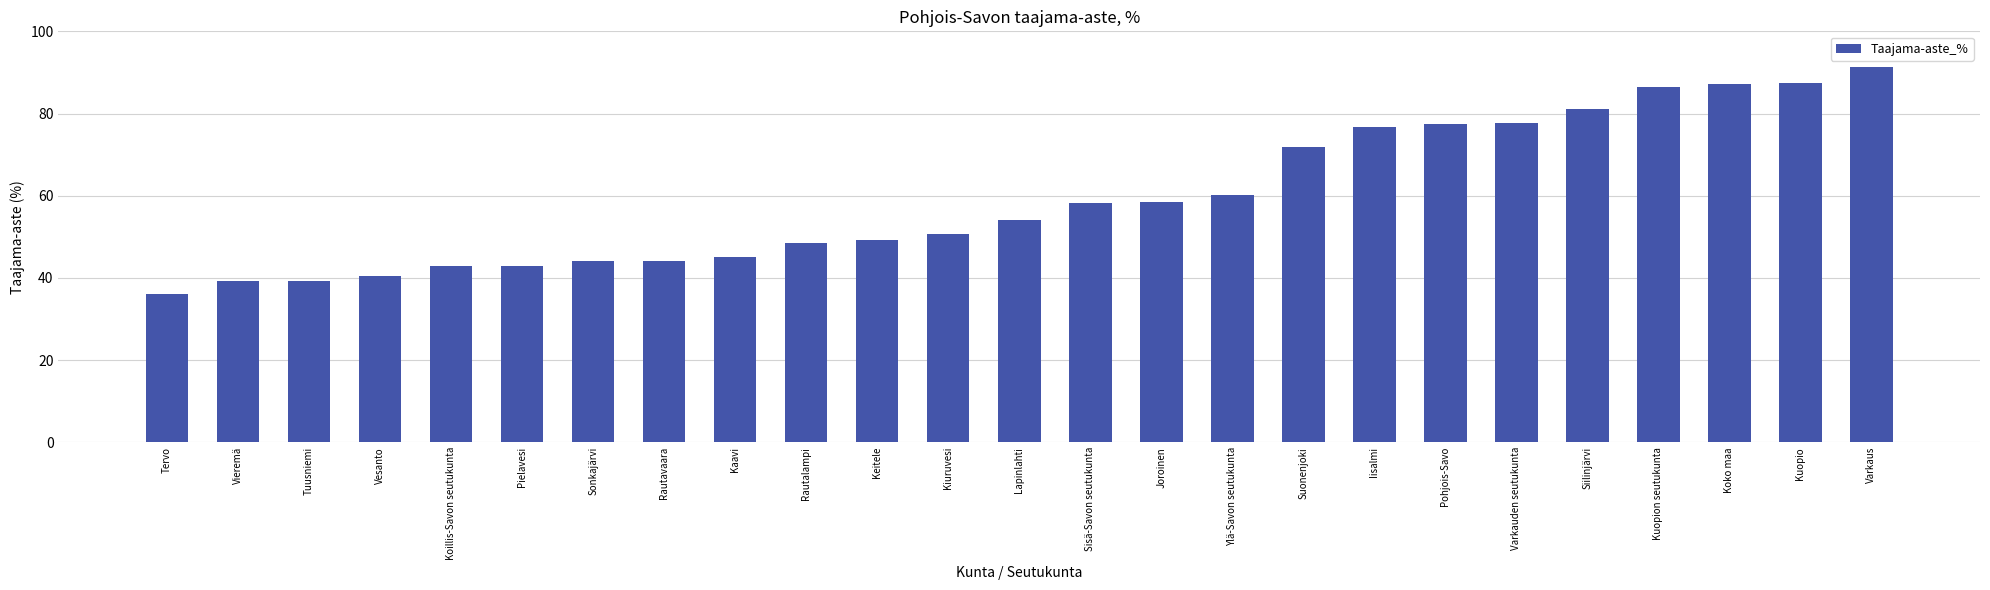

Which category has the lowest value across all series?

Tervo